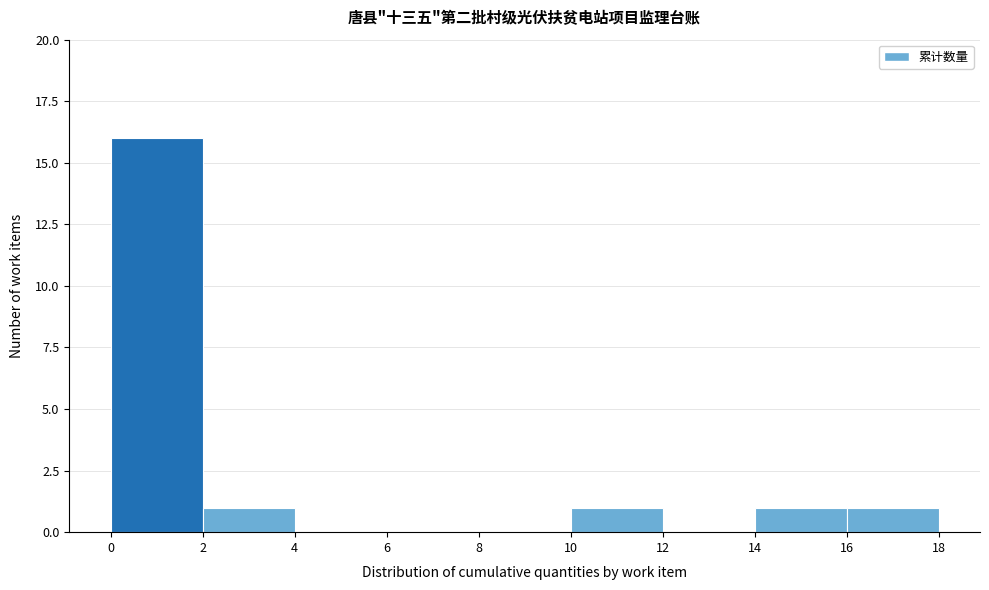

Which range on the x-axis has the tallest bar?

0 to 2